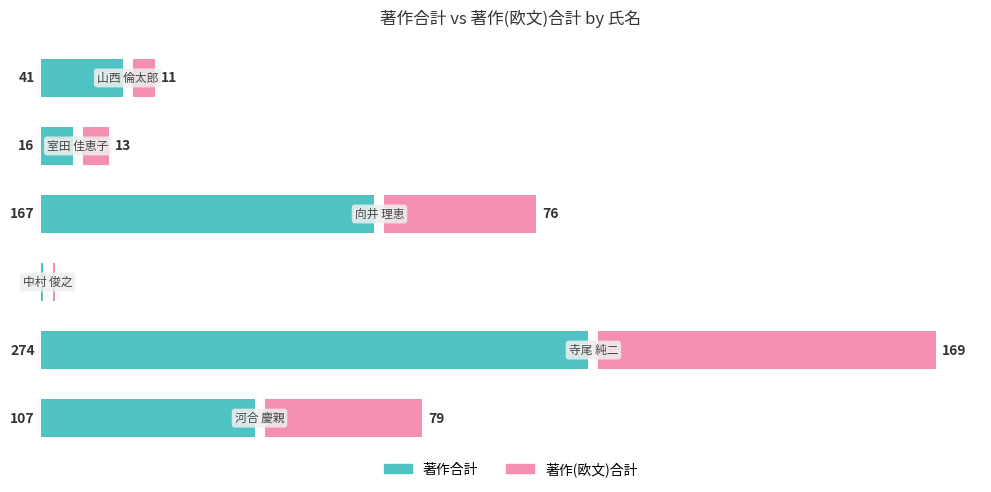

How many bars are there in each group?

2